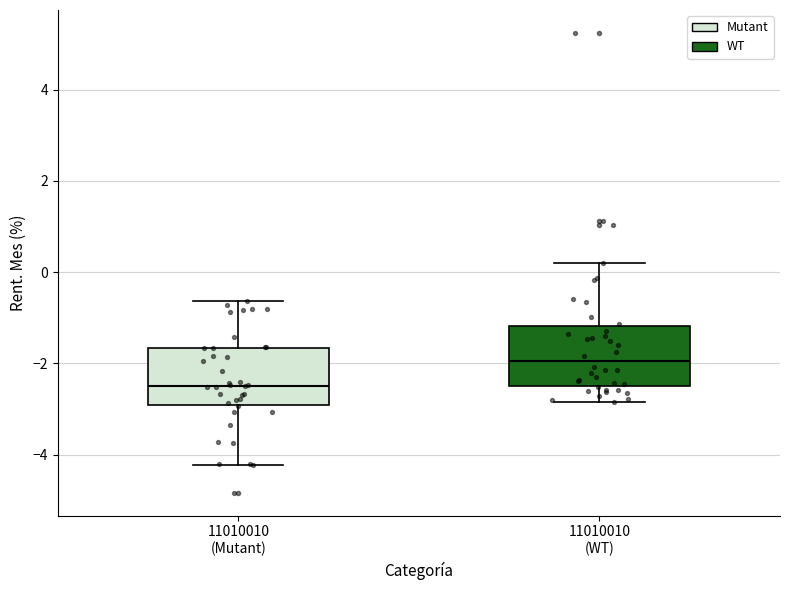

Where does the lower whisker of the box for 11010010 (Mutant) end on the y-axis? The values are not printed on the chart, so give them approximately, as read against the axis.

-4.2